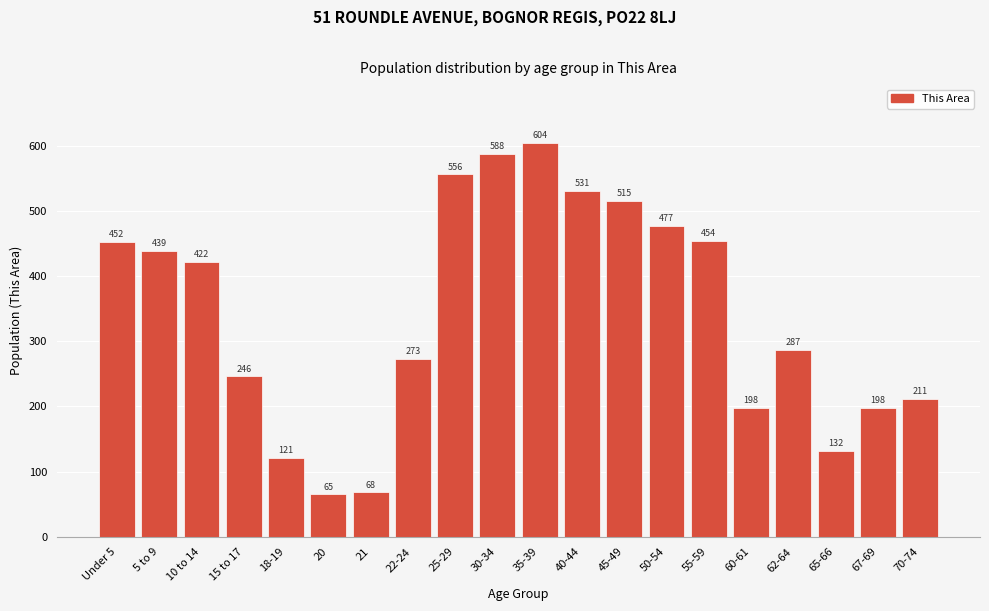

Reading left to right, list all the values displayed in this chart.

Under 5=452	5 to 9=439	10 to 14=422	15 to 17=246	18-19=121	20=65	21=68	22-24=273	25-29=556	30-34=588	35-39=604	40-44=531	45-49=515	50-54=477	55-59=454	60-61=198	62-64=287	65-66=132	67-69=198	70-74=211